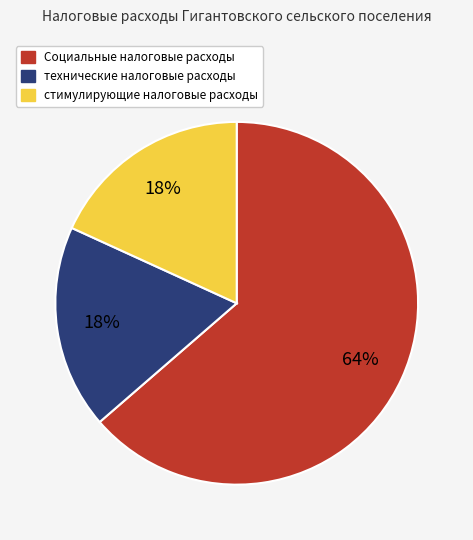

To the nearest percent, what portion does стимулирующие налоговые расходы represent?

18%